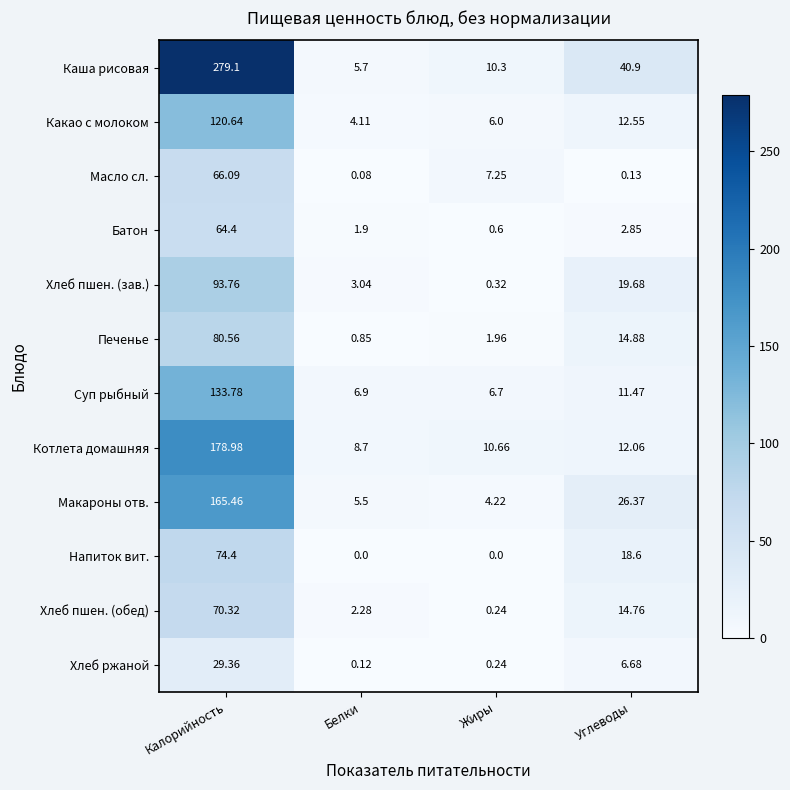

Where does the Батон series first go above 2?

Калорийность